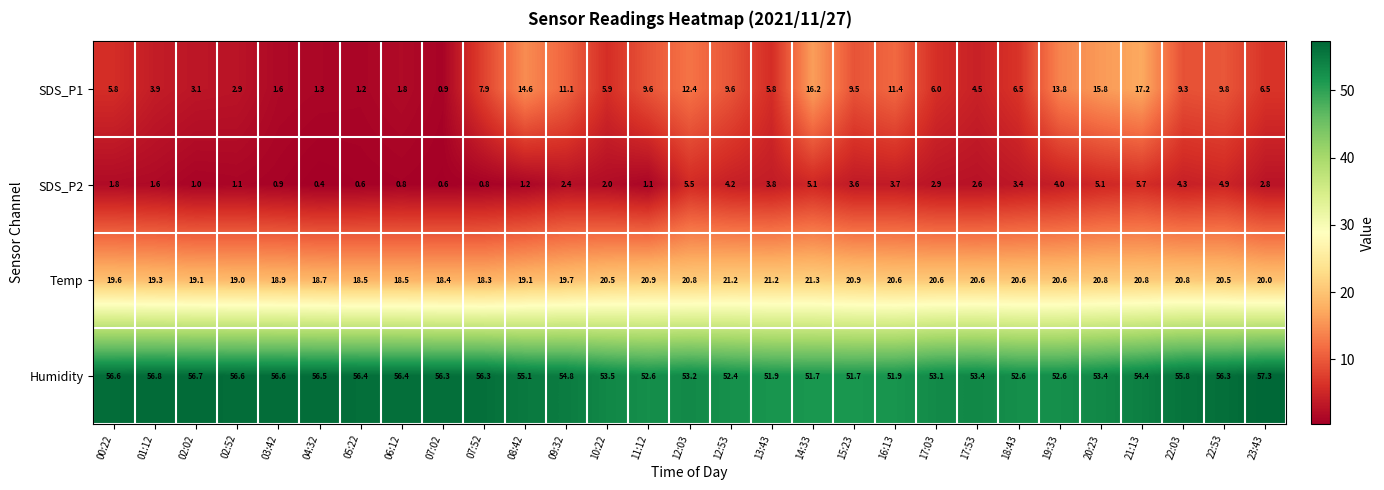

The value of Temp at 22:53 is 36.0. True or false?

False